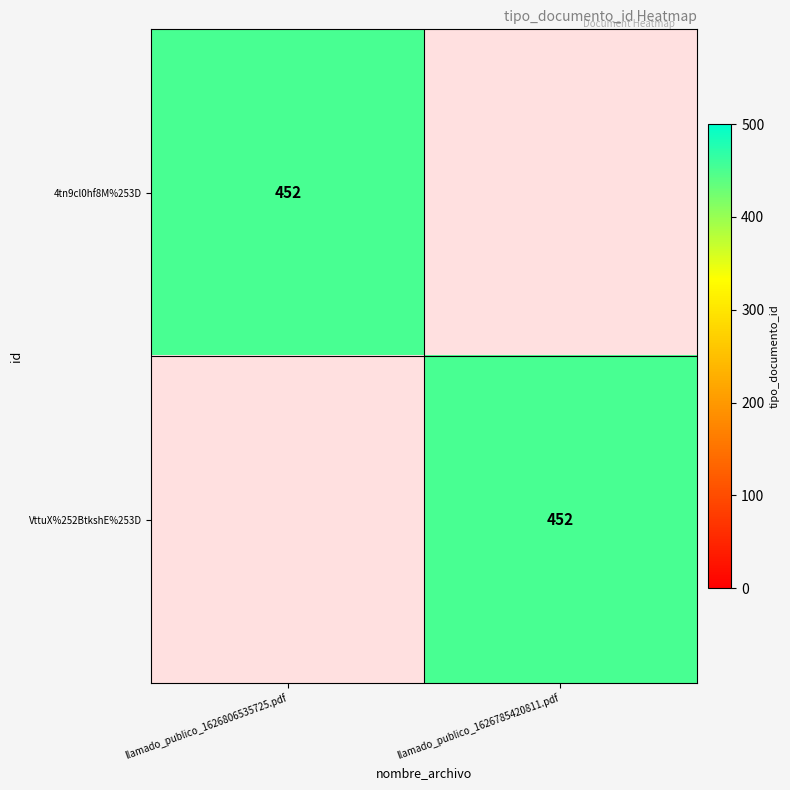

The 4tn9cl0hf8M%253D series shows 452 at llamado_publico_1626806535725.pdf. True or false?

True